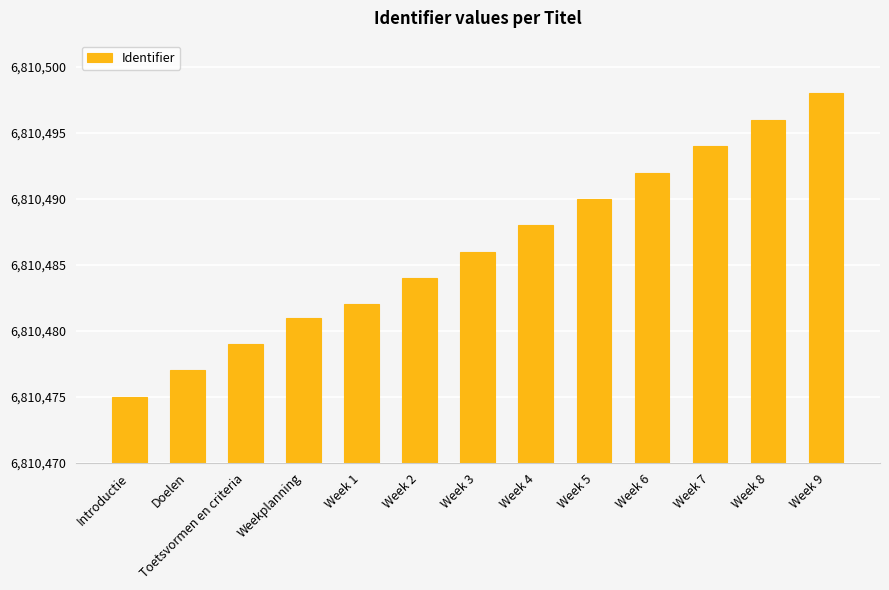

Between Week 5 and Week 3, which is larger?

Week 5